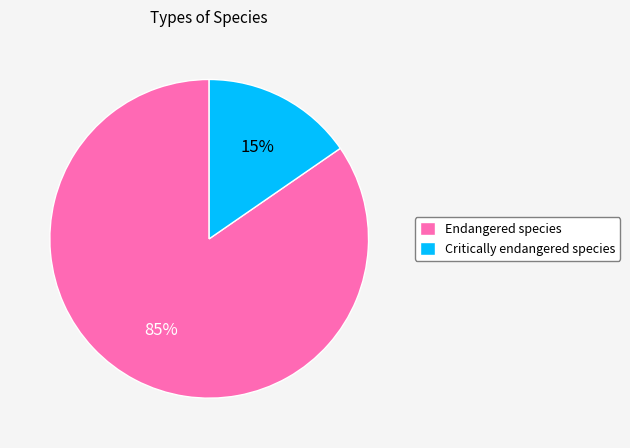

The Endangered species slice represents 85% of the pie. True or false?

True